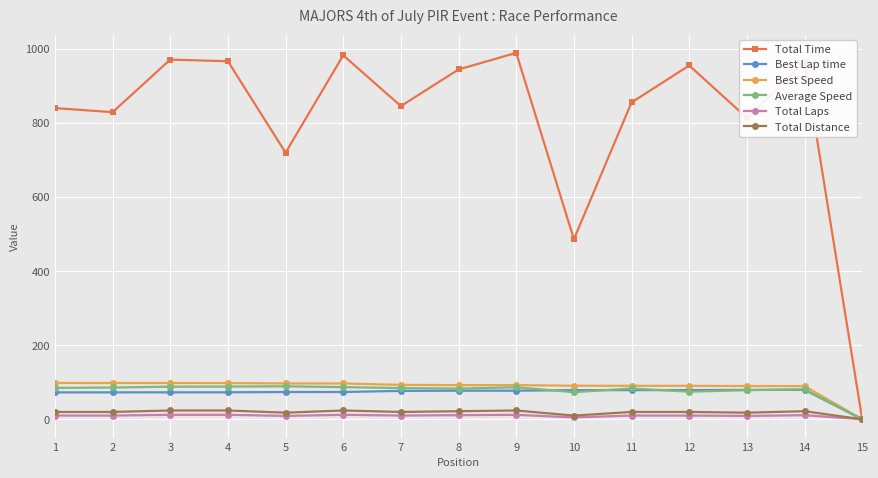

Which series has the largest total across all categories?

Total Time